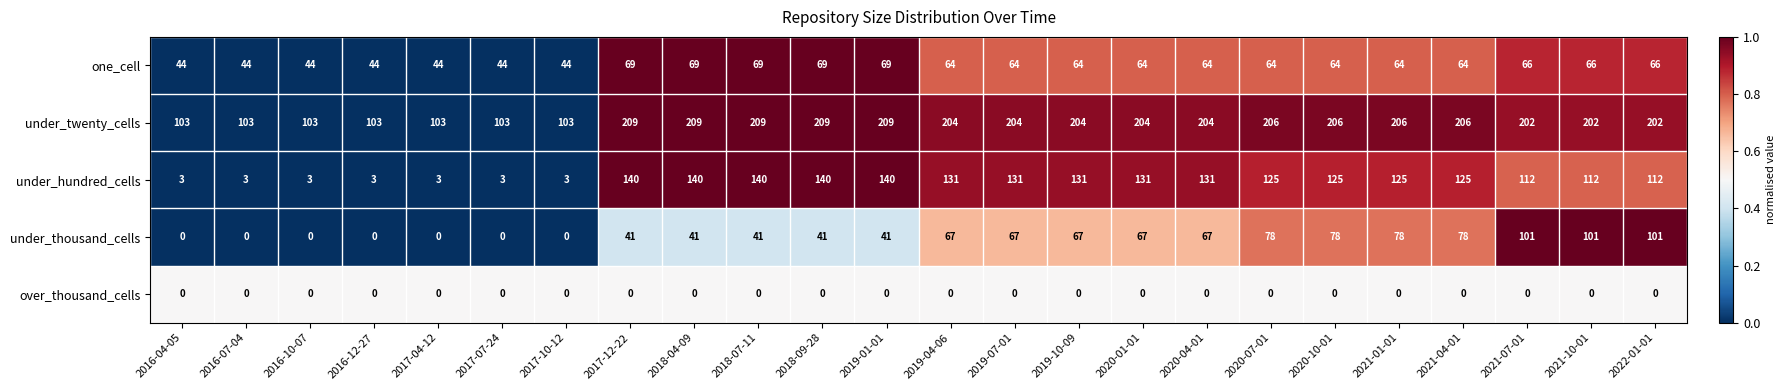

Rank the series by their maximum value, from lowest to highest.

over_thousand_cells, one_cell, under_thousand_cells, under_hundred_cells, under_twenty_cells